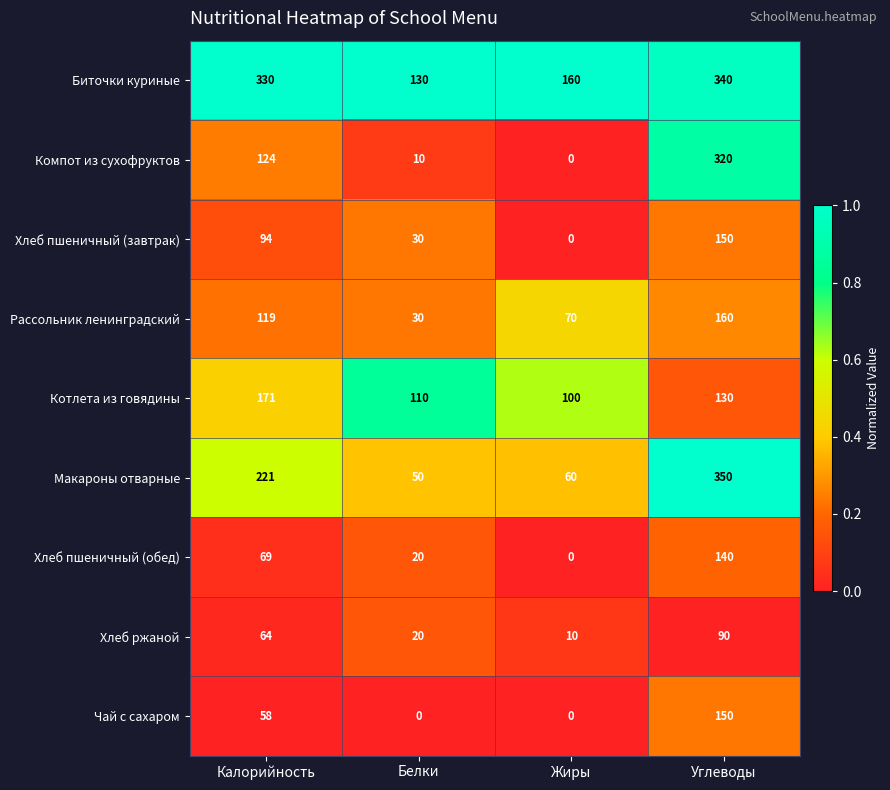

Which series changed the most between Калорийность and Углеводы?

Компот из сухофруктов